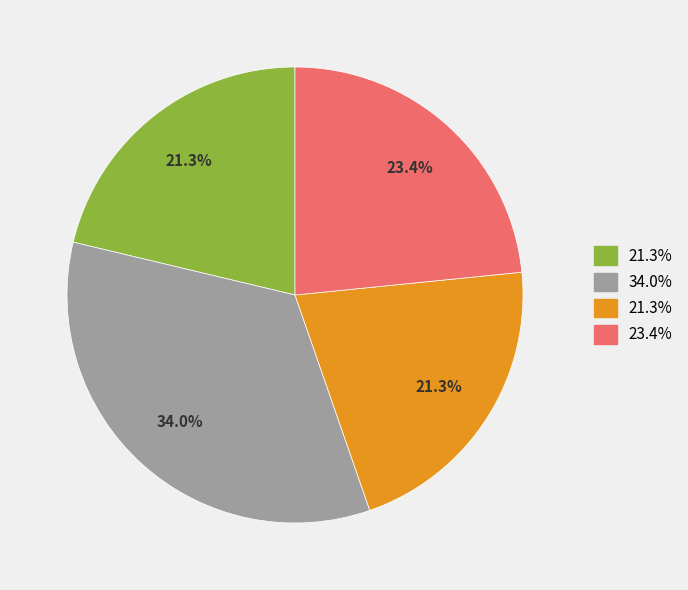

Does any single category account for the majority?

No